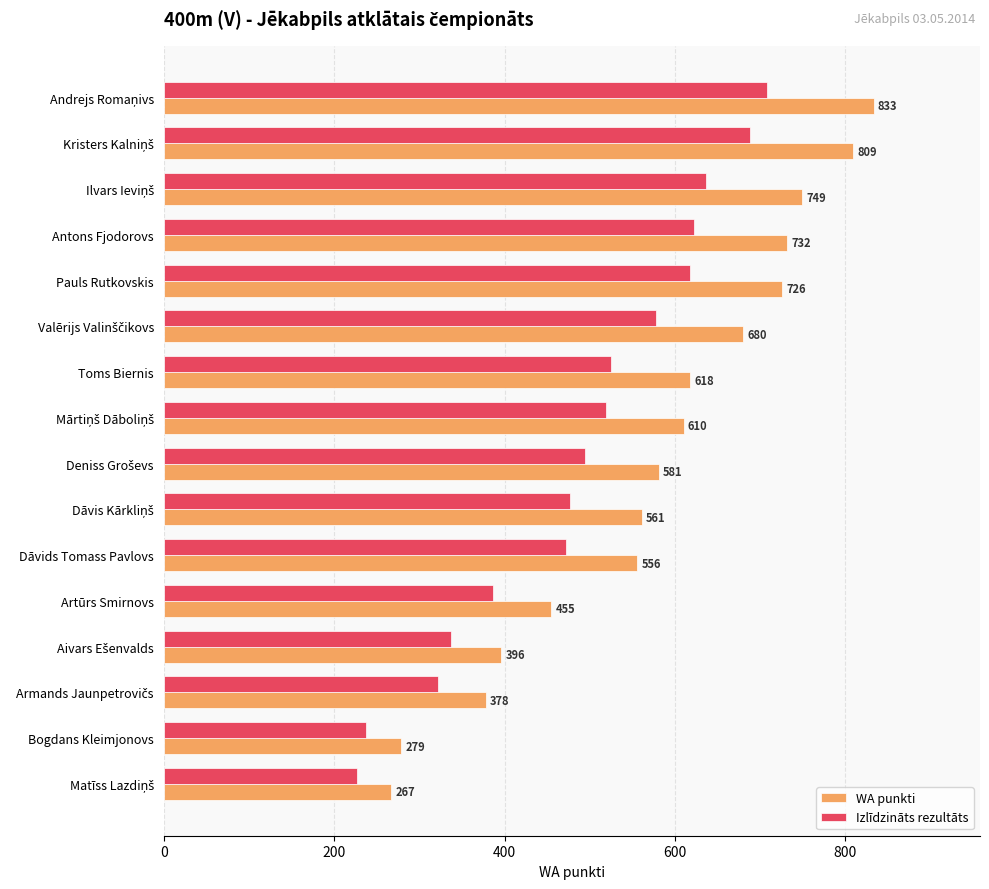

Which series has the widest spread of values?

WA punkti